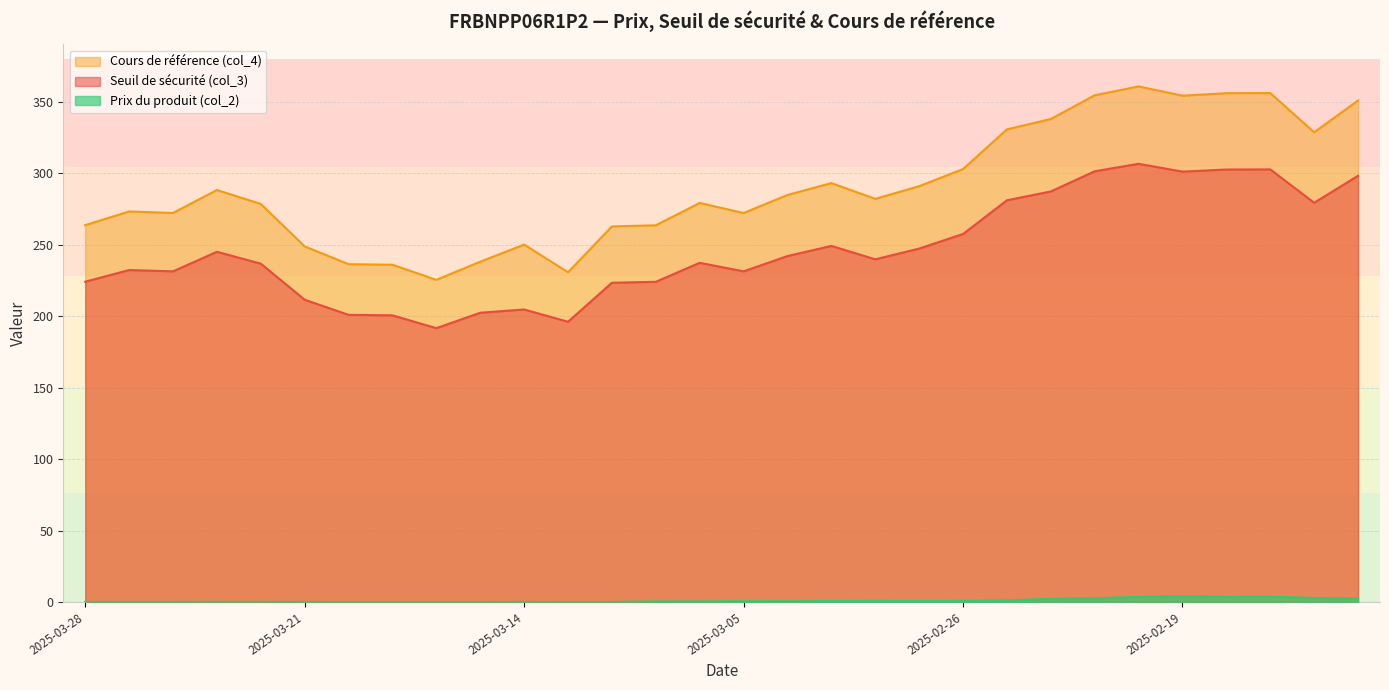

List the series in order of their overall mean, highest first.

Cours de référence (col_4), Seuil de sécurité (col_3), Prix du produit (col_2)